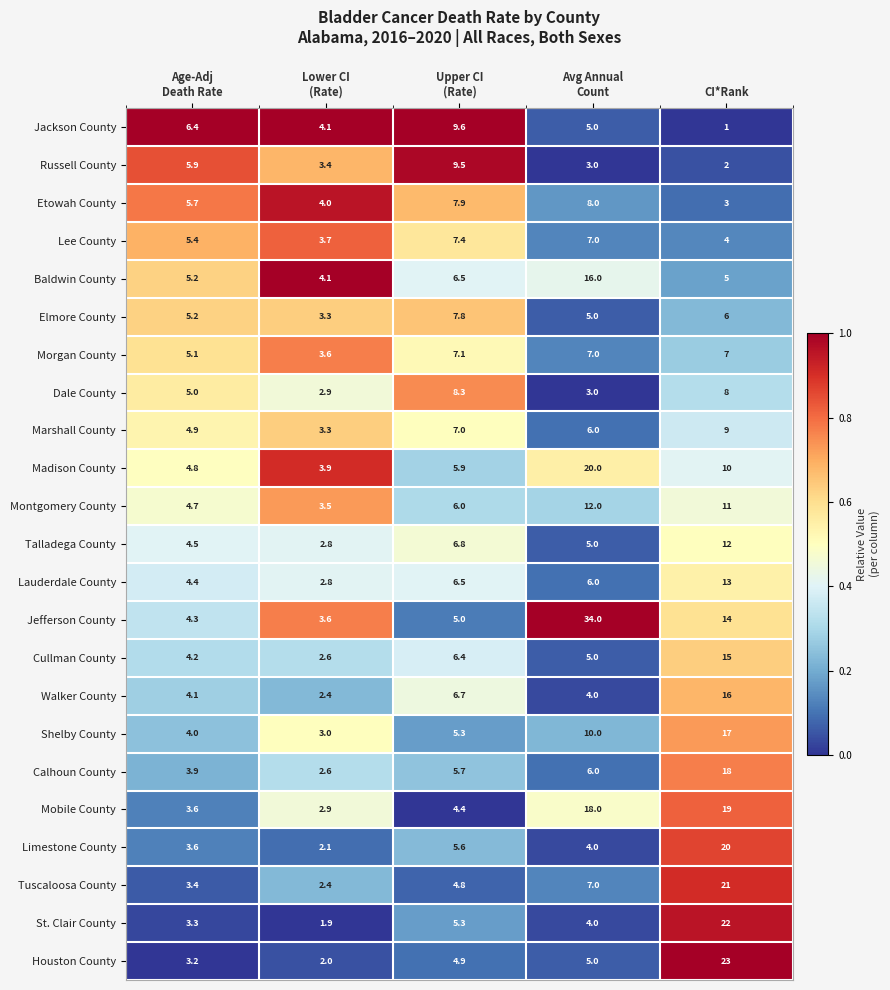

What is the total value across all series at CI*Rank?

276.0